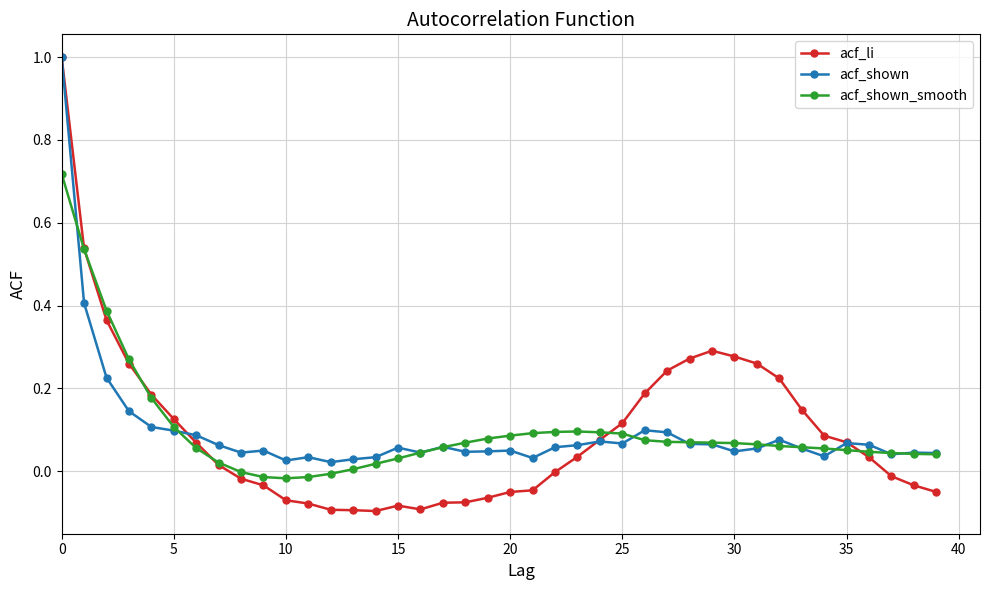

True or false: acf_shown has more than 2 points higher than both neighbors.

True